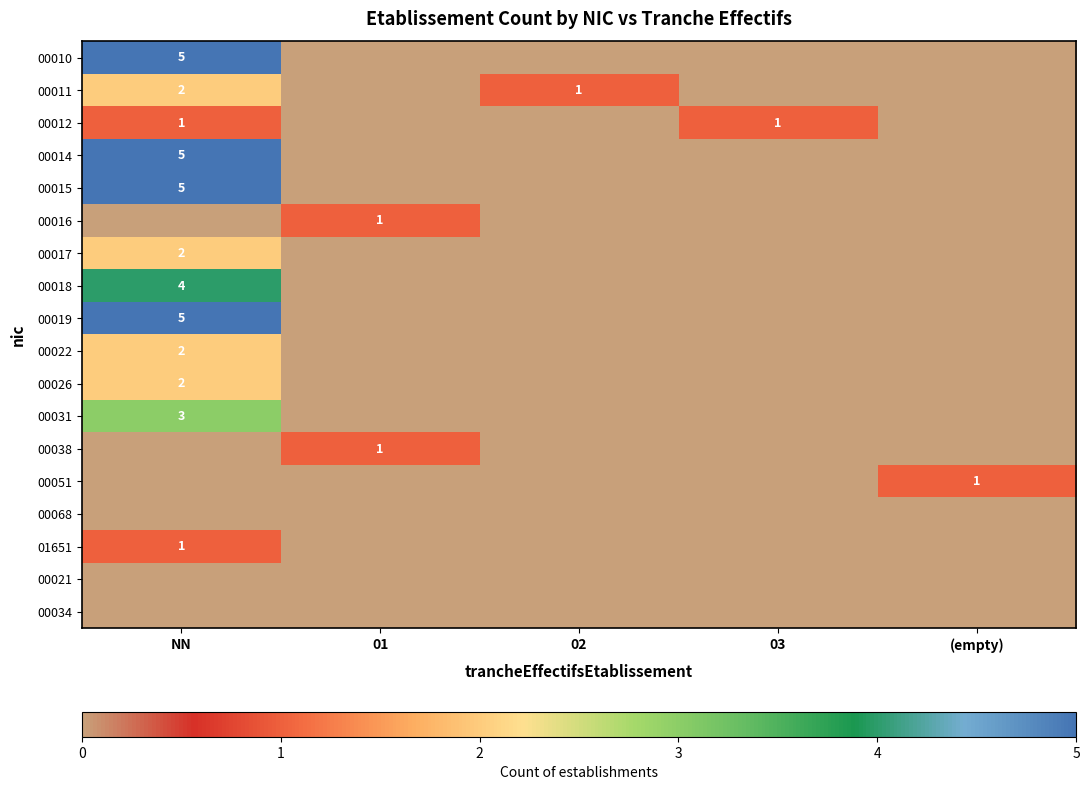

Is it true that 00018 equals 1 at NN?

False